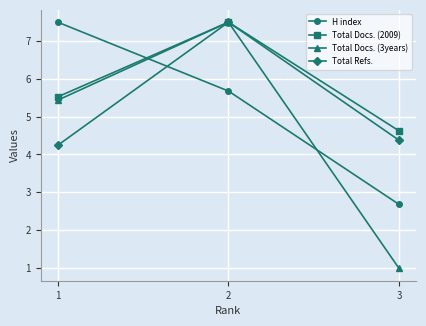

At which category is the sum across all series the highest?

2